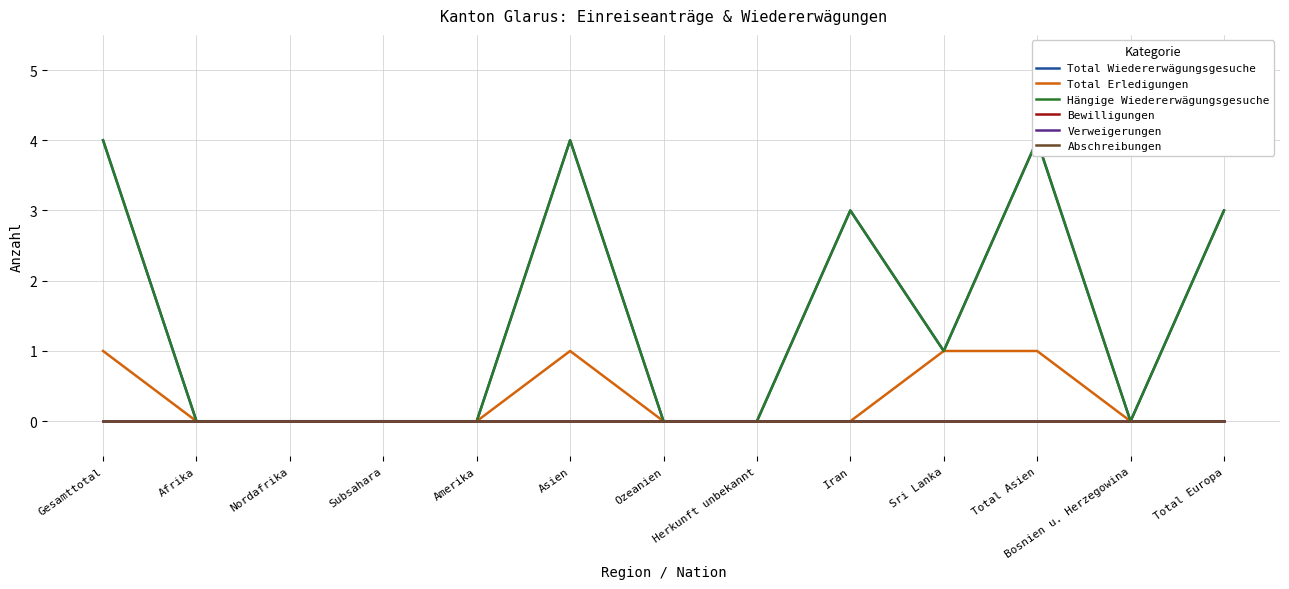

At Iran, list the series in order from largest to smallest.

Total Wiedererwägungsgesuche, Hängige Wiedererwägungsgesuche, Total Erledigungen, Bewilligungen, Verweigerungen, Abschreibungen